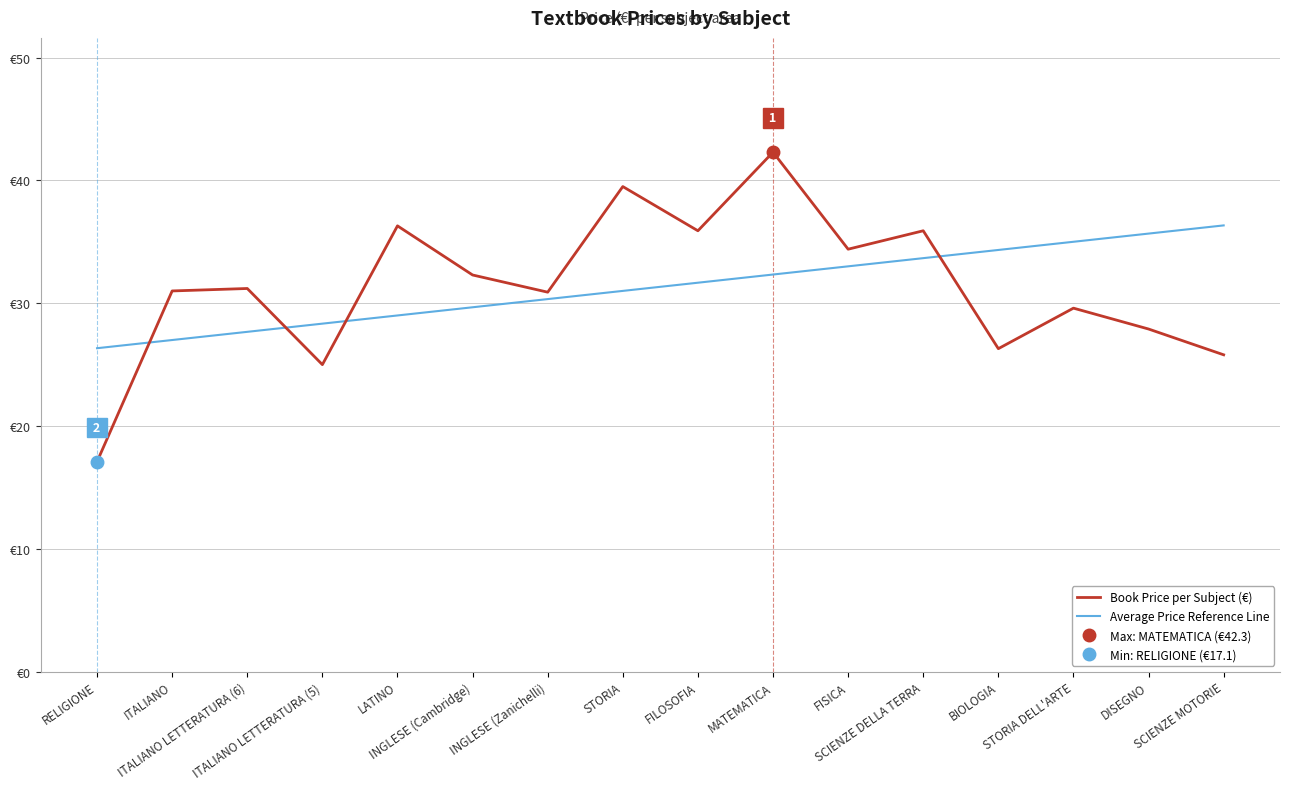

What is the label of the 6th point from the right?

FISICA